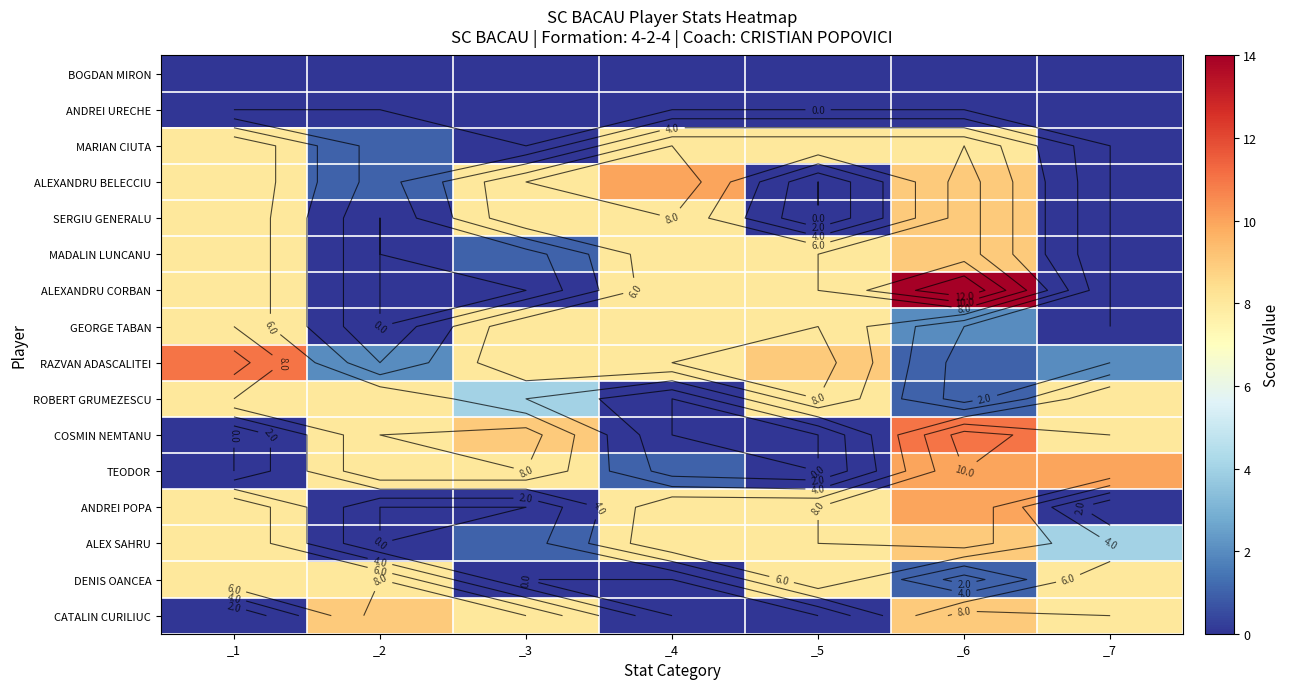

At which label is MARIAN CIUTA closest to 4?

_2